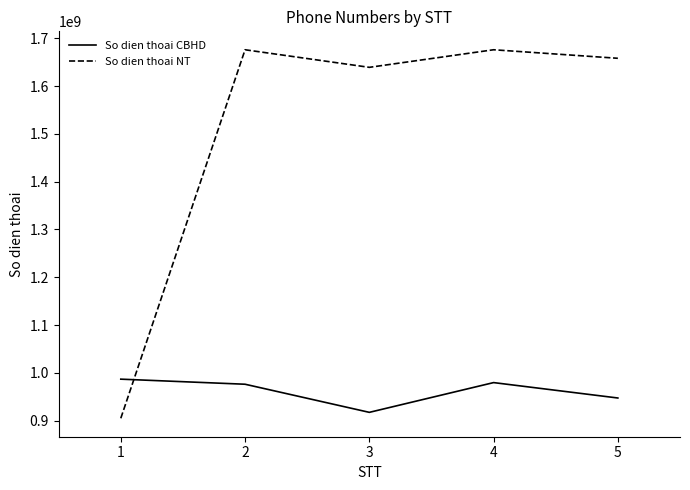

True or false: So dien thoai CBHD and So dien thoai NT intersect in this chart.

True